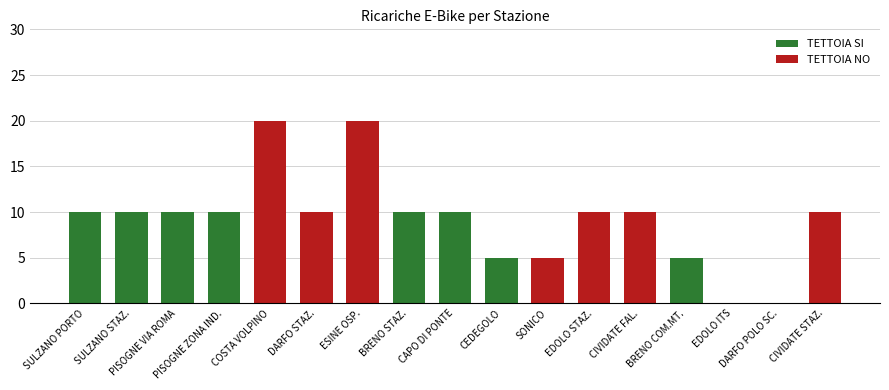

What is the difference between the TETTOIA SI values at BRENO COM.MT. and CAPO DI PONTE?

5